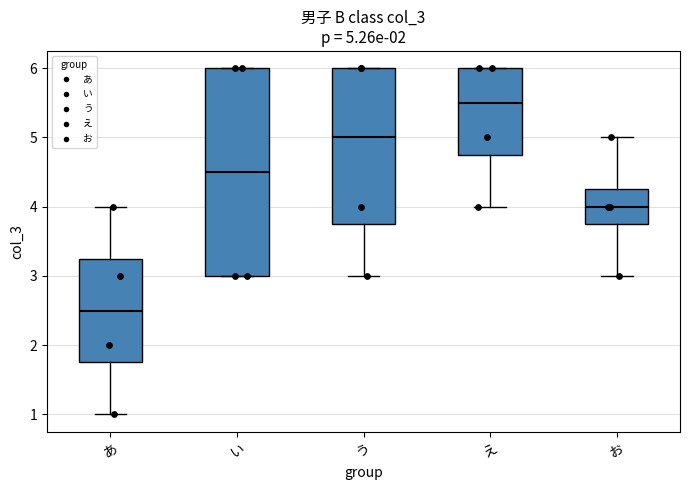

Which box is the tallest, from its lower edge to its upper edge?

い